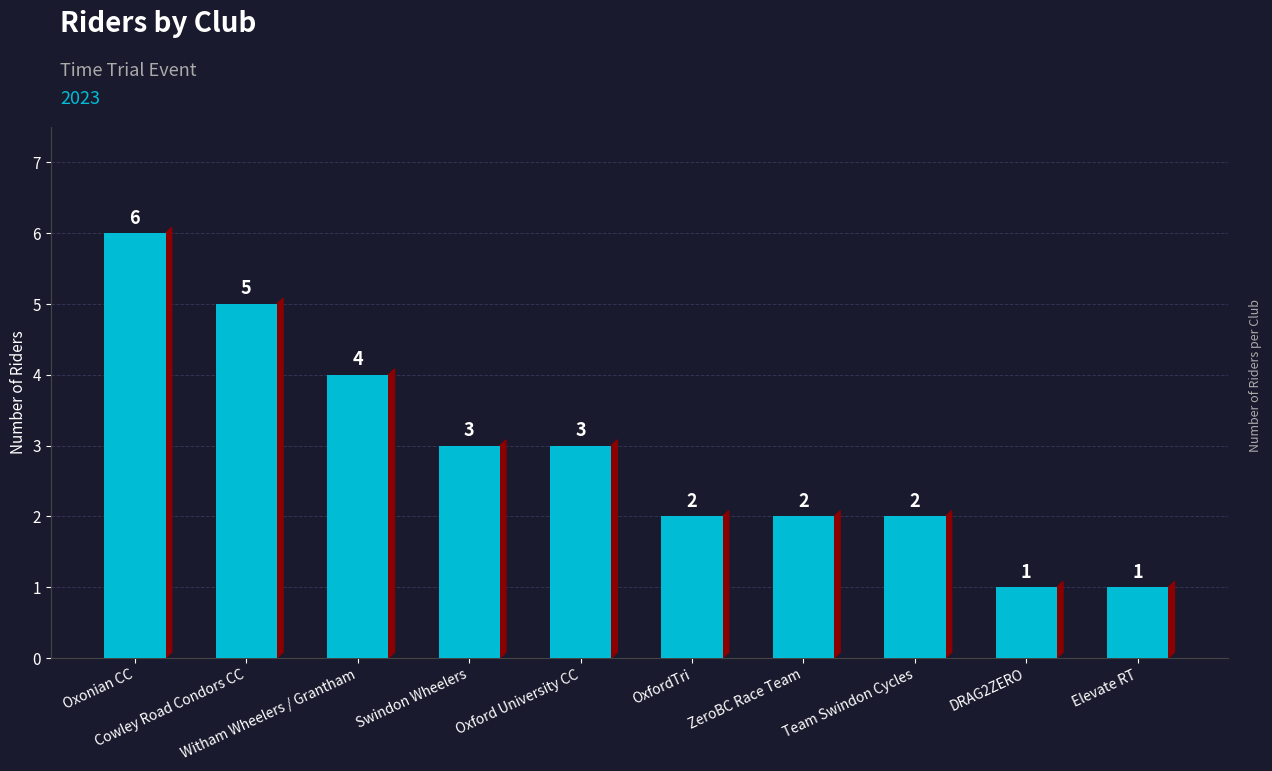

What is the label of the 6th bar from the right?

Oxford University CC